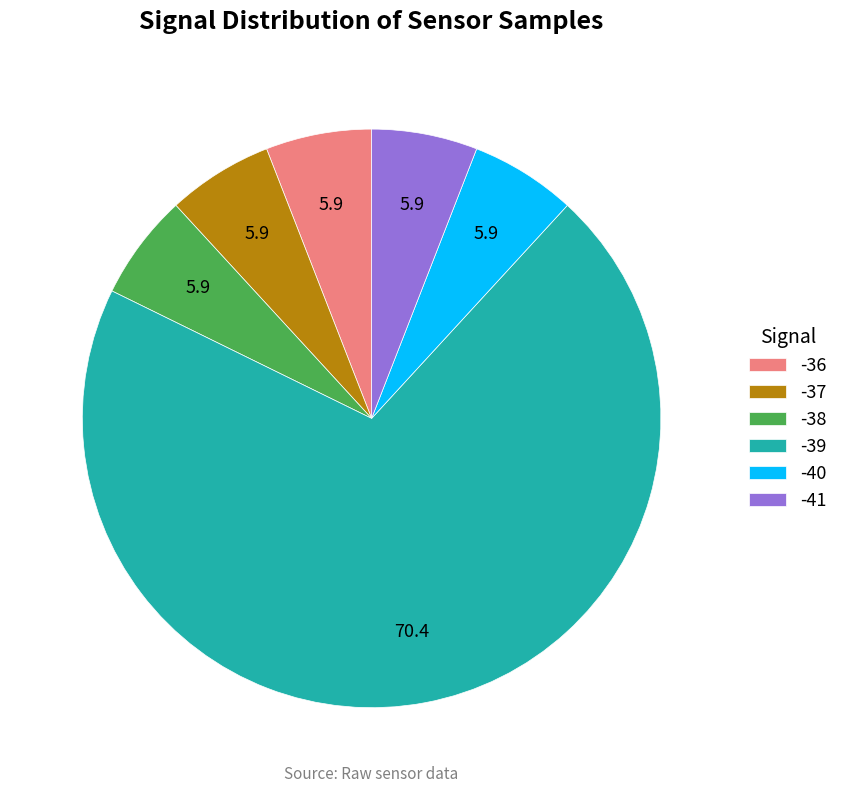

Between -39 and -41, which is larger?

-39